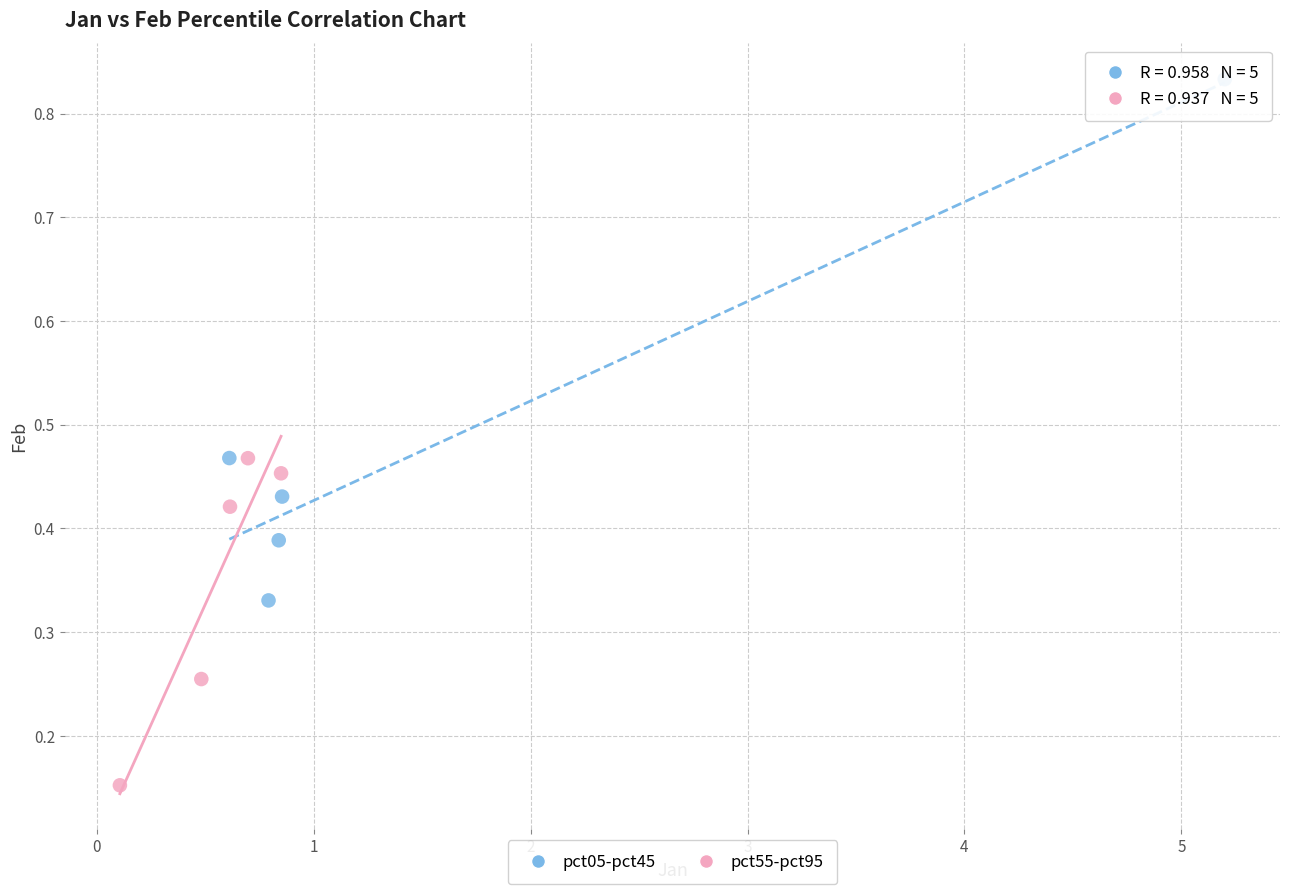

Which series reaches the minimum Y coordinate?

pct55-pct95